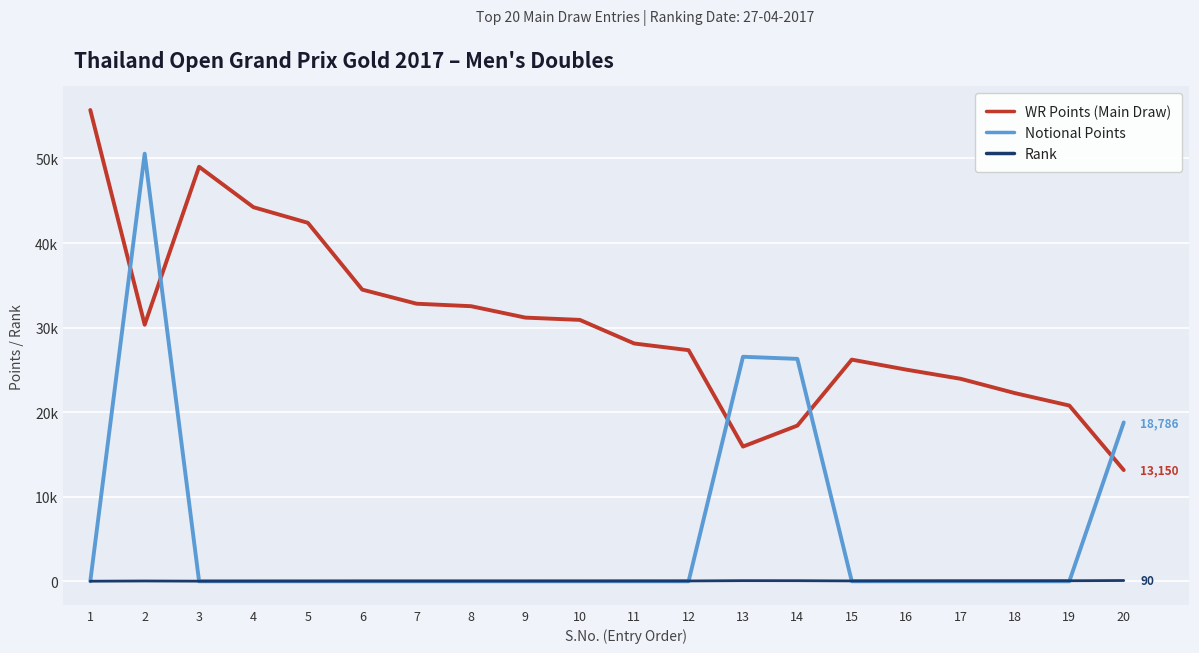

At how many categories does at least one series exceed 29460?

10